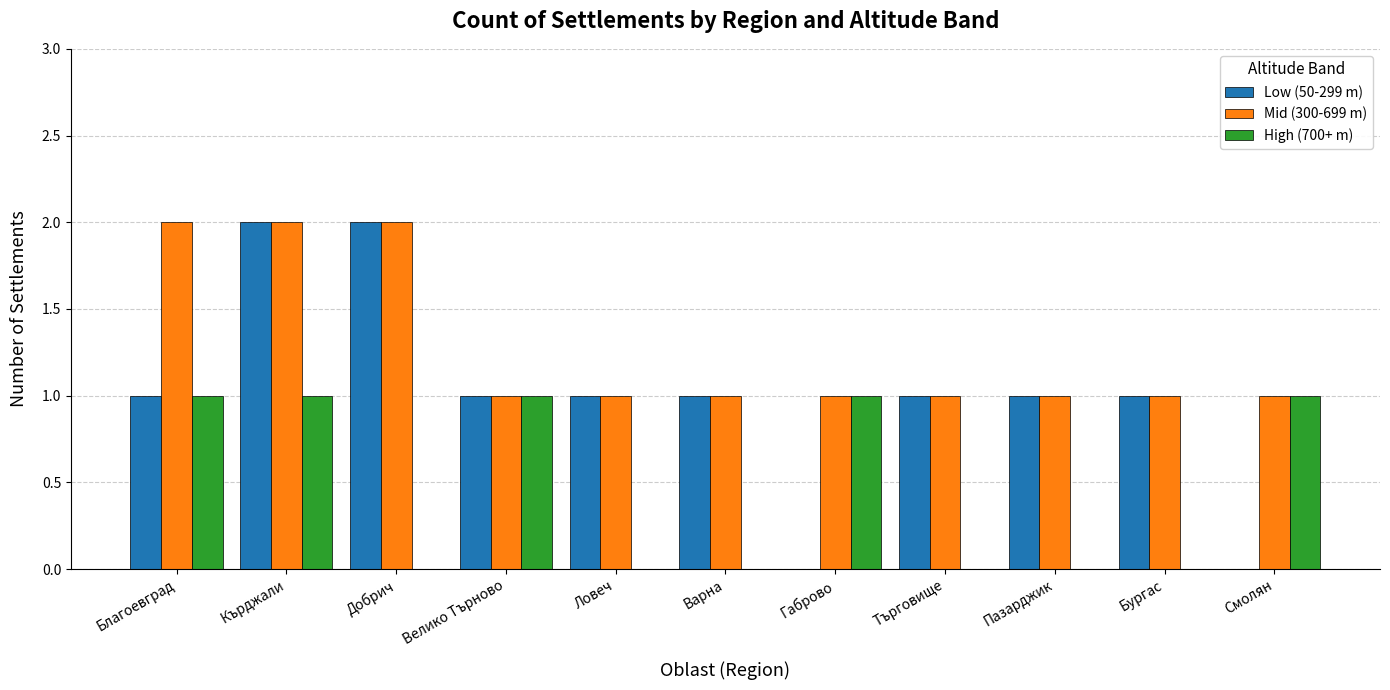

How many categories are shown in the chart?

11